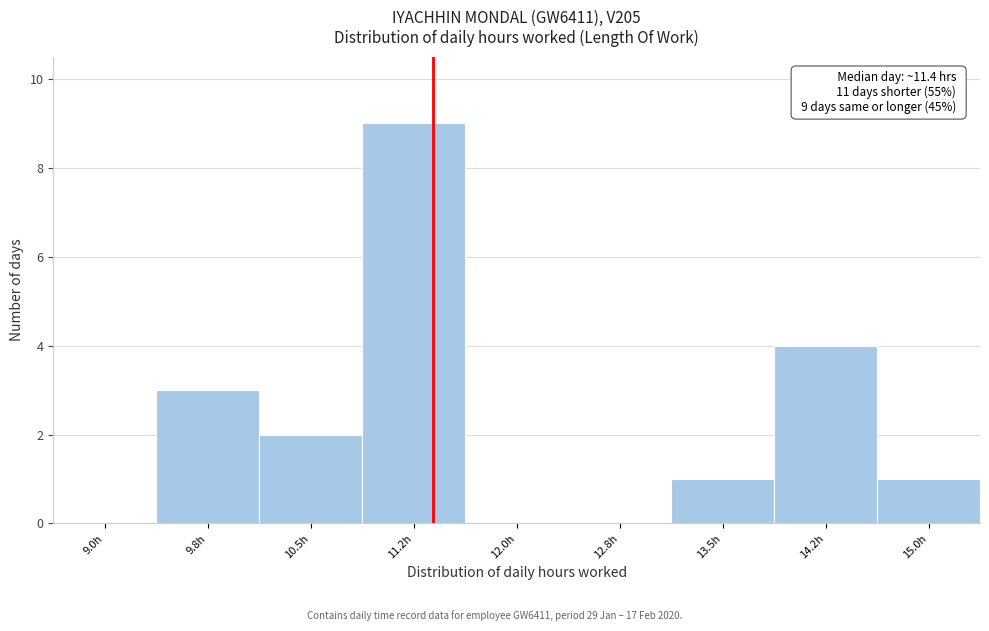

Reading right to left, list all the values displayed in this chart.

15.0h=1	14.2h=4	13.5h=1	12.8h=0	12.0h=0	11.2h=9	10.5h=2	9.8h=3	9.0h=0